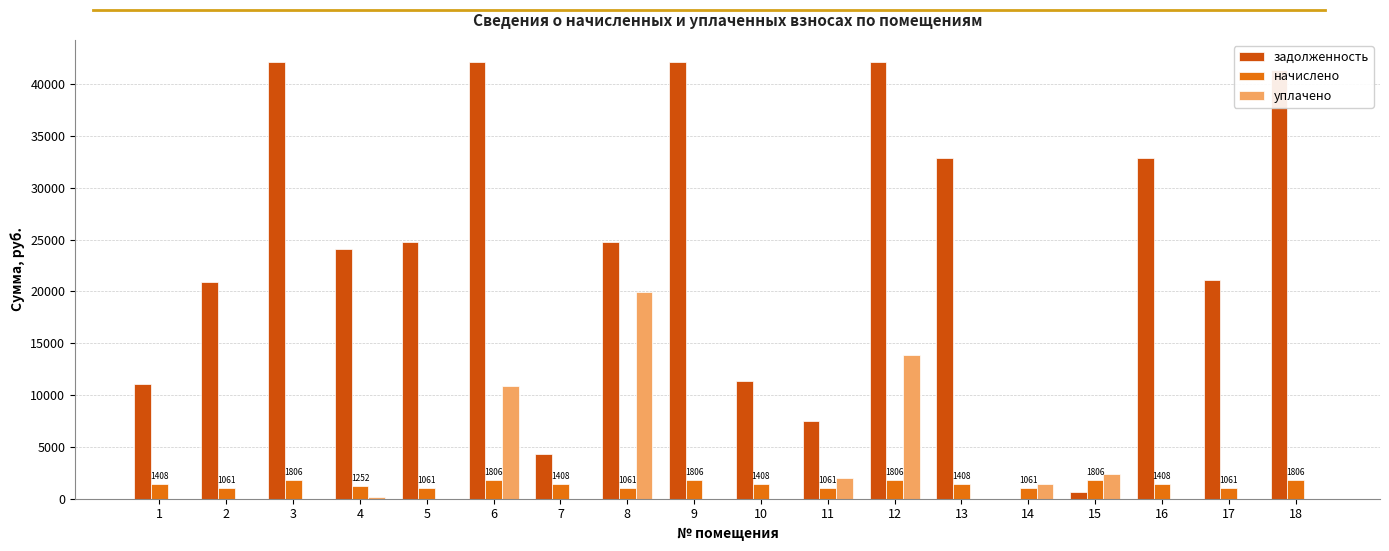

What is the maximum value shown in the chart?

42158.9